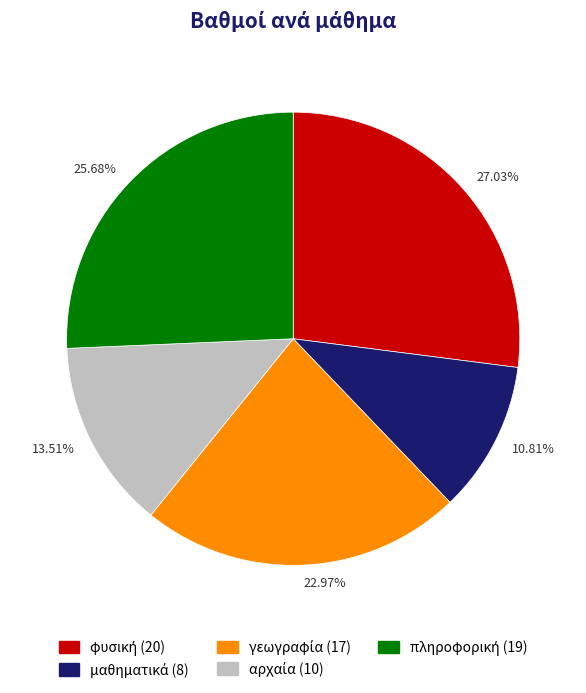

Is there a majority slice in this chart?

No